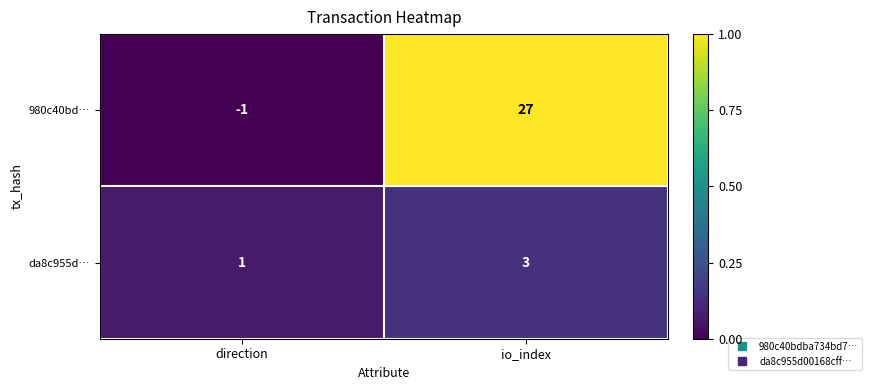

What is the smallest value displayed?

-1